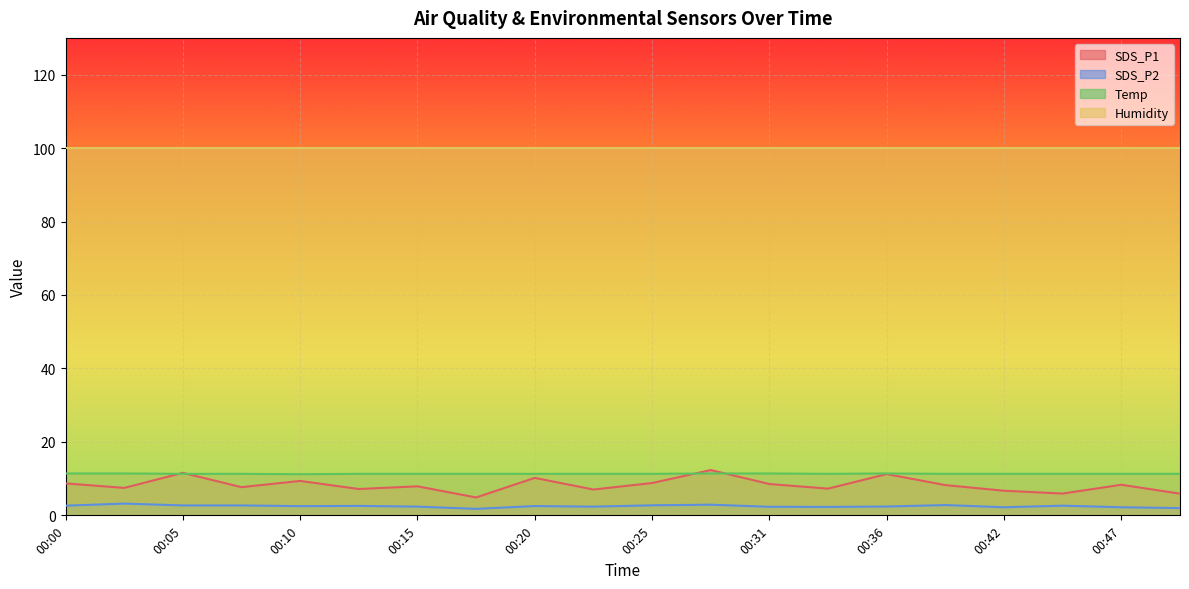

True or false: Temp and SDS_P1 intersect in this chart.

True